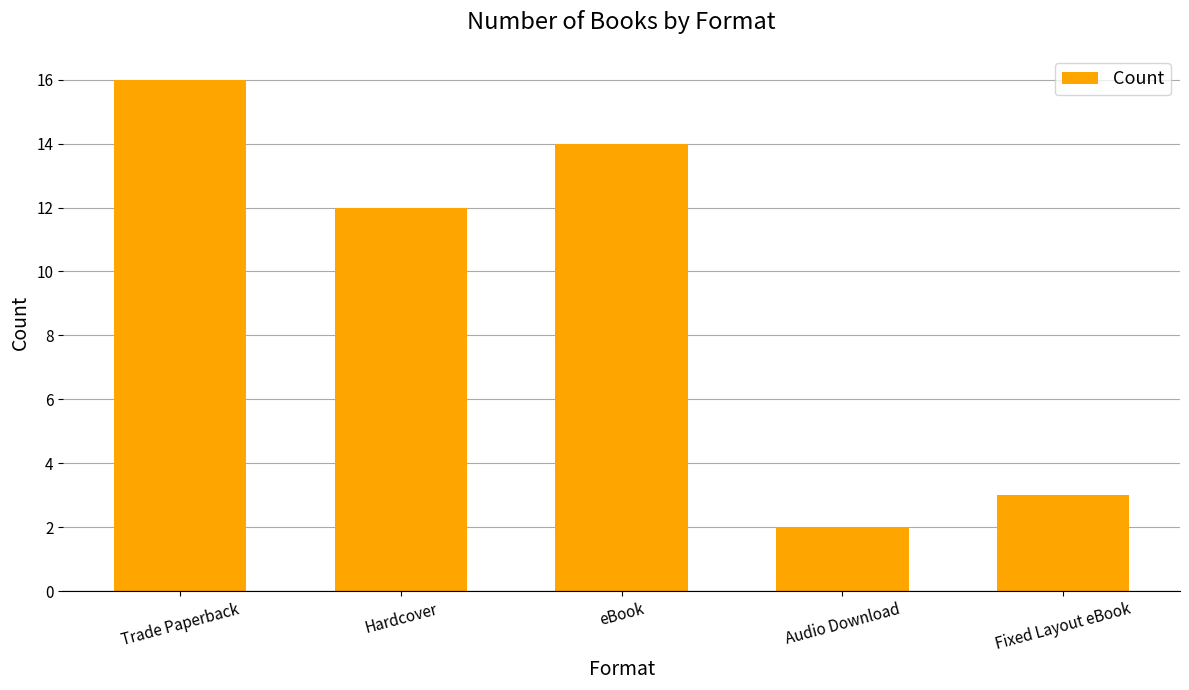

What position from the left is Trade Paperback?

1